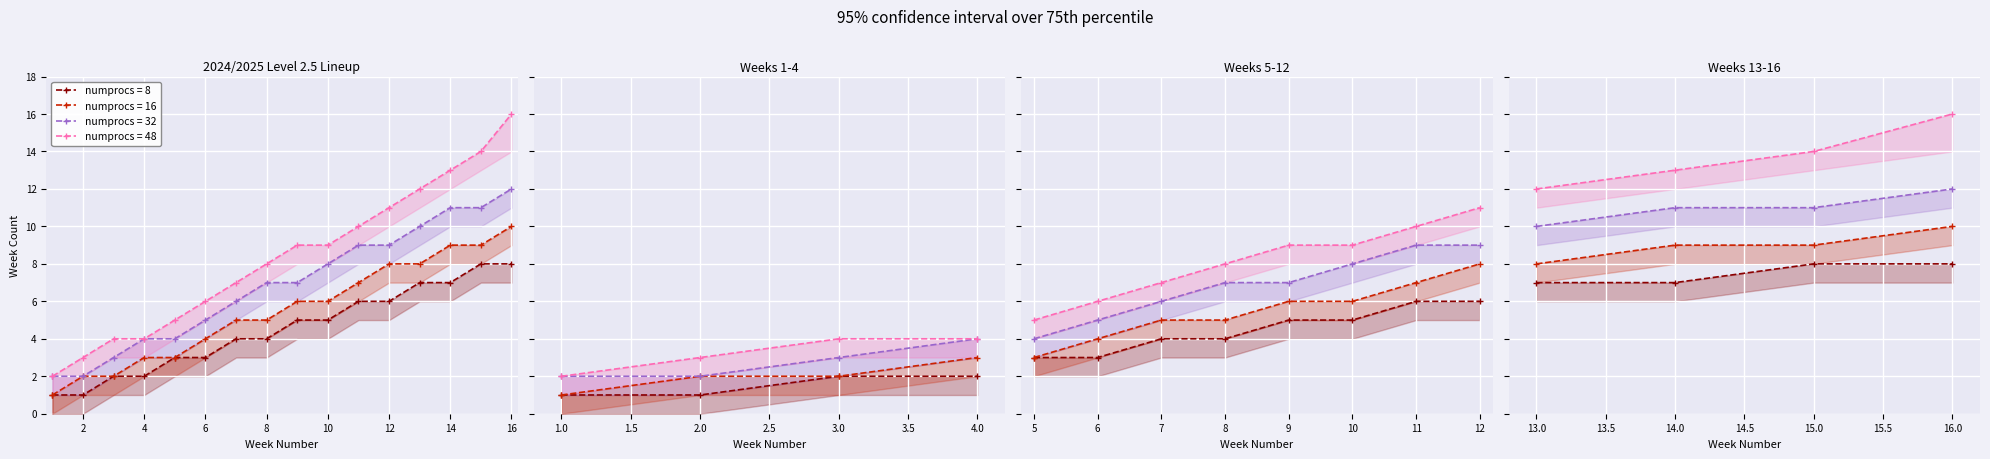

Reading right to left, list all the values displayed in this chart.

numprocs = 8: 16=8	15=8	14=7	13=7	12=6	11=6	10=5	9=5	8=4	7=4	6=3	5=3	4=2	3=2	2=1	1=1
numprocs = 16: 16=10	15=9	14=9	13=8	12=8	11=7	10=6	9=6	8=5	7=5	6=4	5=3	4=3	3=2	2=2	1=1
numprocs = 32: 16=12	15=11	14=11	13=10	12=9	11=9	10=8	9=7	8=7	7=6	6=5	5=4	4=4	3=3	2=2	1=2
numprocs = 48: 16=16	15=14	14=13	13=12	12=11	11=10	10=9	9=9	8=8	7=7	6=6	5=5	4=4	3=4	2=3	1=2